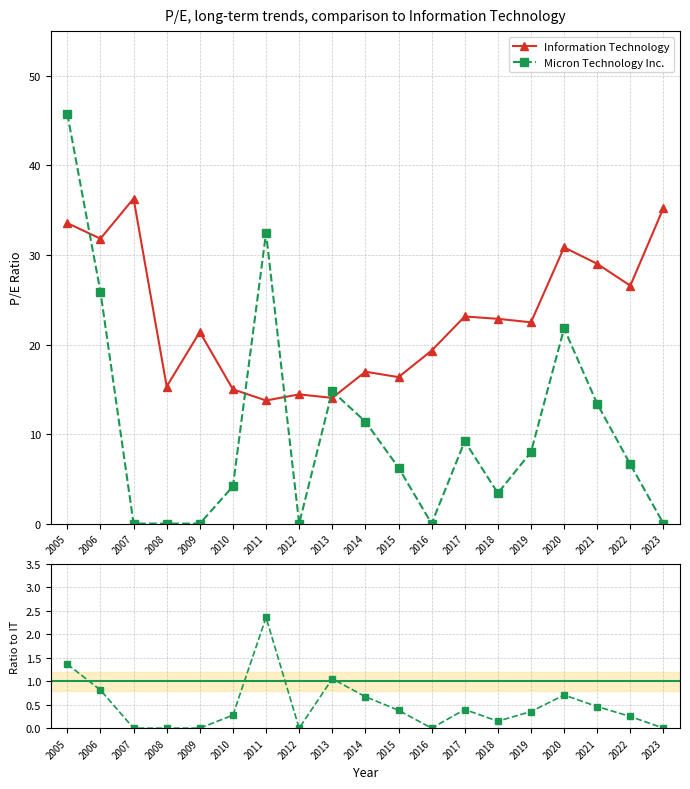

Reading right to left, list all the values displayed in this chart.

Information Technology: 35.2	26.6	29.0	30.9	22.5	22.9	23.1	19.3	16.4	17.0	14.0	14.4	13.8	15.0	21.4	15.3	36.3	31.8	33.6
Micron Technology Inc.: 0.0	6.6	13.4	21.8	8.0	3.4	9.2	0.0	6.2	11.4	14.8	0.0	32.5	4.2	0.0	0.0	0.0	25.9	45.8
Ratio (MU / IT): 0.0	0.2	0.5	0.7	0.4	0.1	0.4	0.0	0.4	0.7	1.1	0.0	2.4	0.3	0.0	0.0	0.0	0.8	1.4